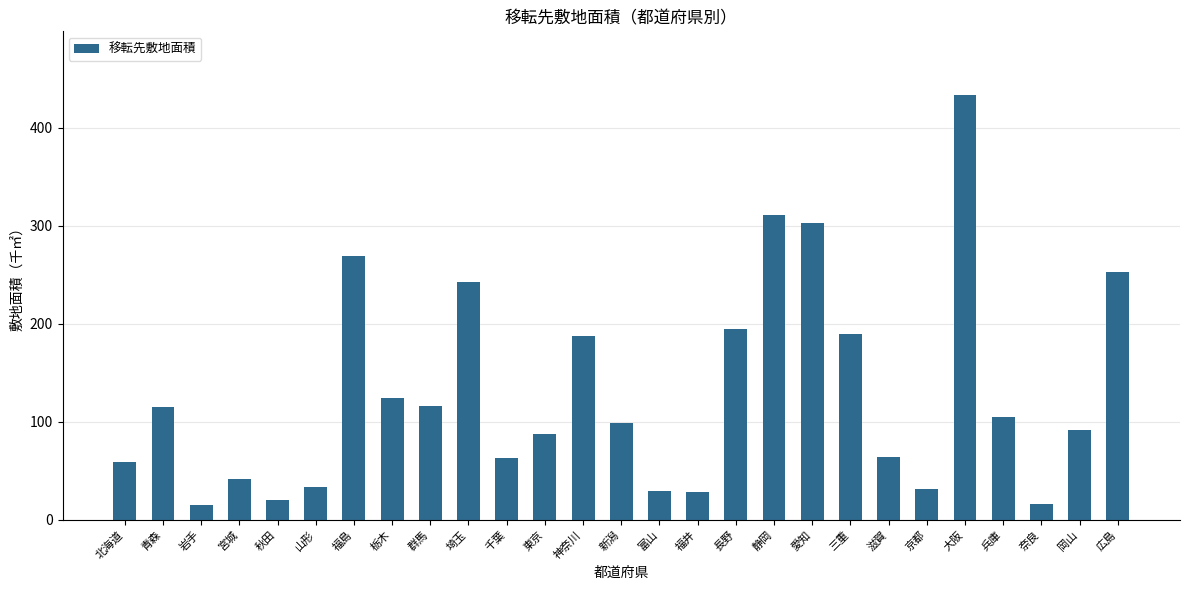

What is the change in value from 岩手 to 栃木?

+109.4